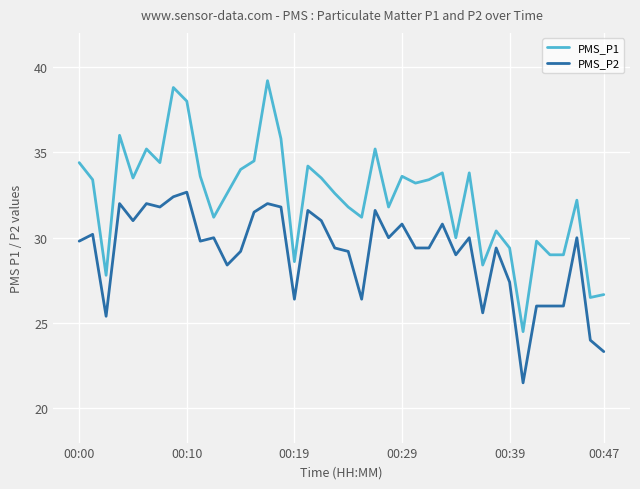

Which series has the largest range (max minus min)?

PMS_P1